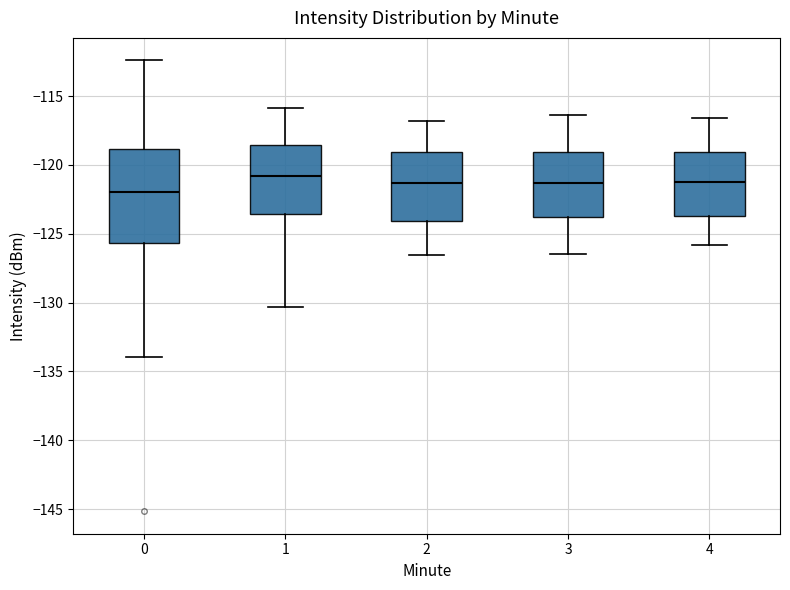

Reading left to right, read every box against the y-axis: the position of its median line, the range the box covers, and the ends of its whiskers. The values are not printed on the chart, so give them approximately, as read against the axis.

0: median -122.0, box -125.5 to -119.0, whiskers -134.0 to -112.5
1: median -121.0, box -123.5 to -118.5, whiskers -130.5 to -116.0
2: median -121.5, box -124.0 to -119.0, whiskers -126.5 to -117.0
3: median -121.5, box -124.0 to -119.0, whiskers -126.5 to -116.5
4: median -121.0, box -123.5 to -119.0, whiskers -126.0 to -116.5